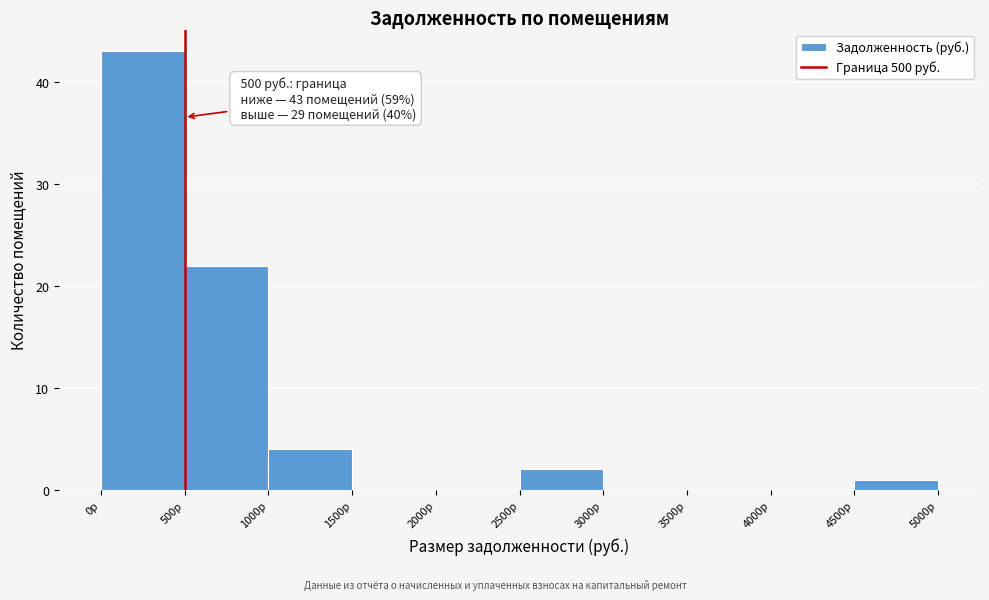

Which range on the x-axis has the tallest bar?

0 to 500